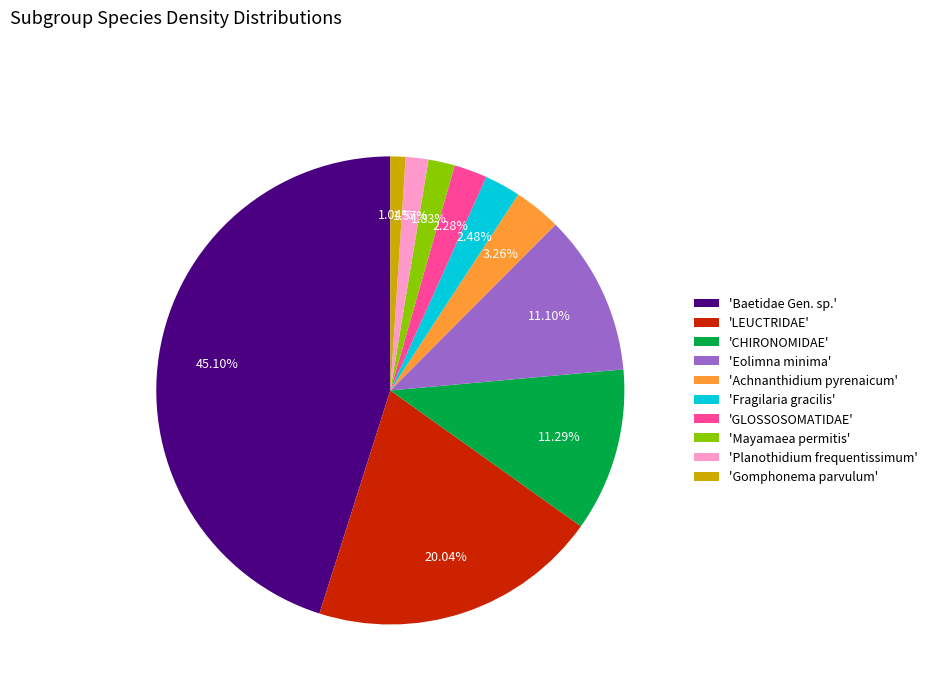

Do 'Mayamaea permitis' and 'Fragilaria gracilis' together represent more than half of the pie?

No